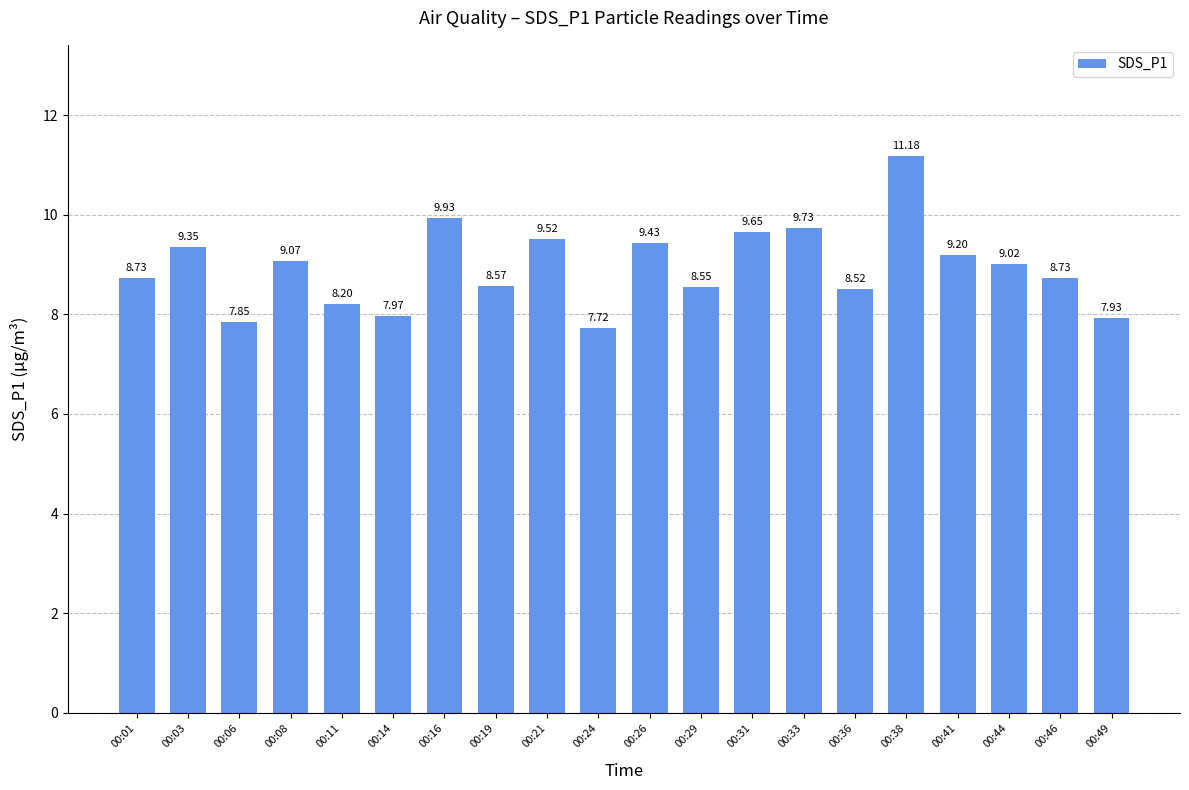

At which label does the data first exceed 9?

00:03